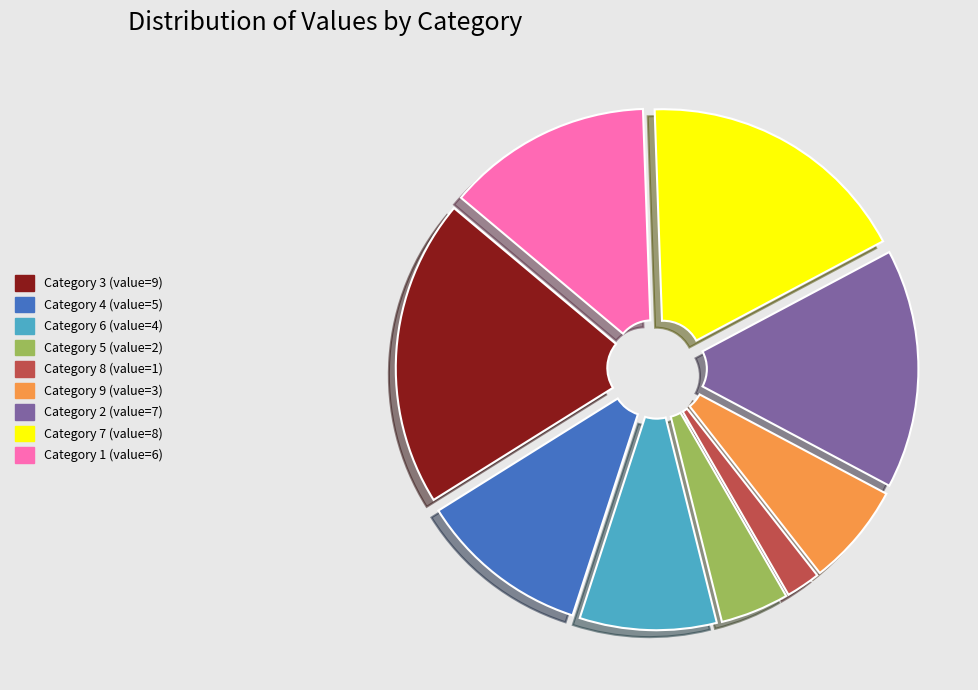

How many slices are in this pie chart?

9